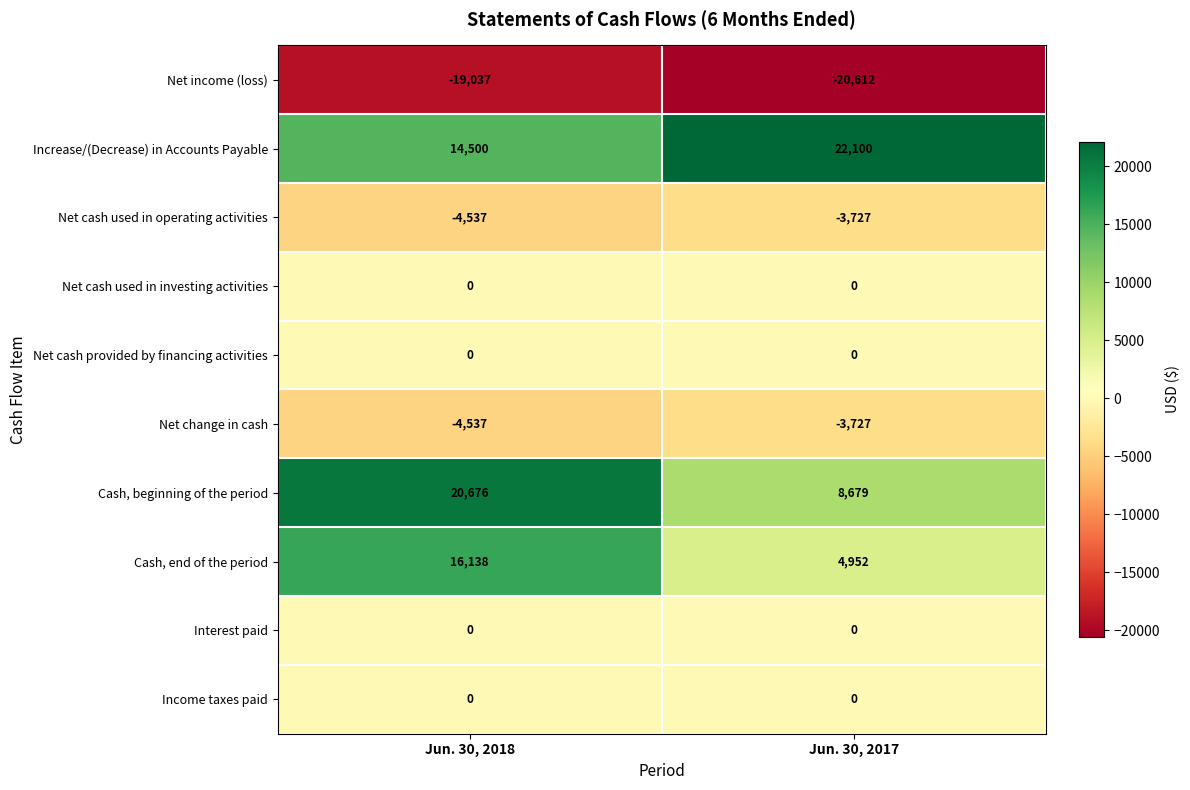

Where is Net cash used in operating activities nearest to the value -4132?

Jun. 30, 2018